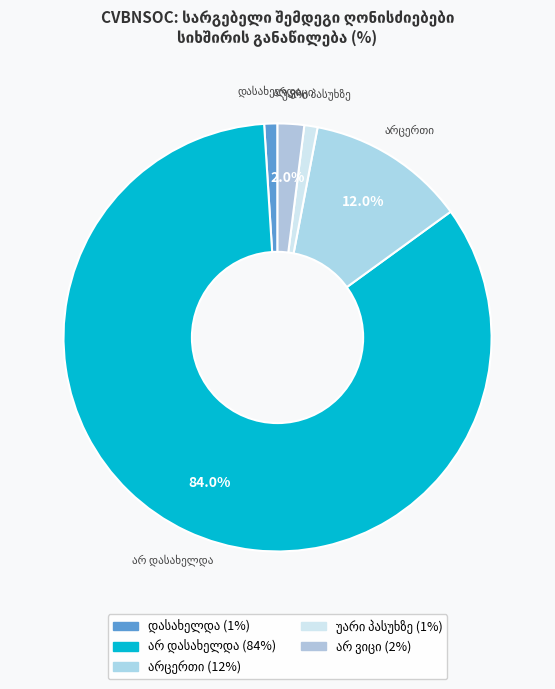

Between არ დასახელდა and არ ვიცი, which is larger?

არ დასახელდა